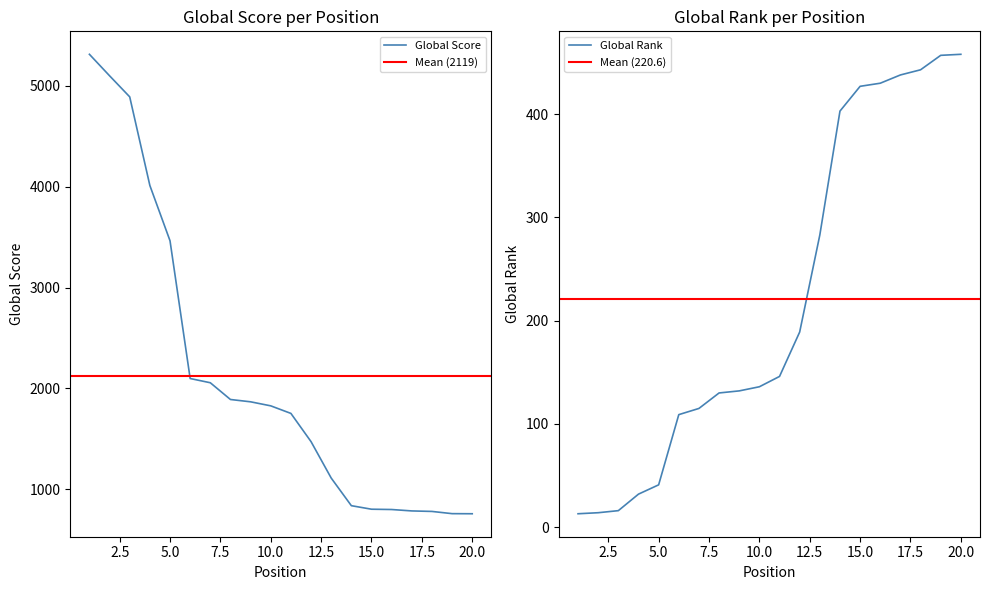

At which label does Global Rank reach its minimum?

1